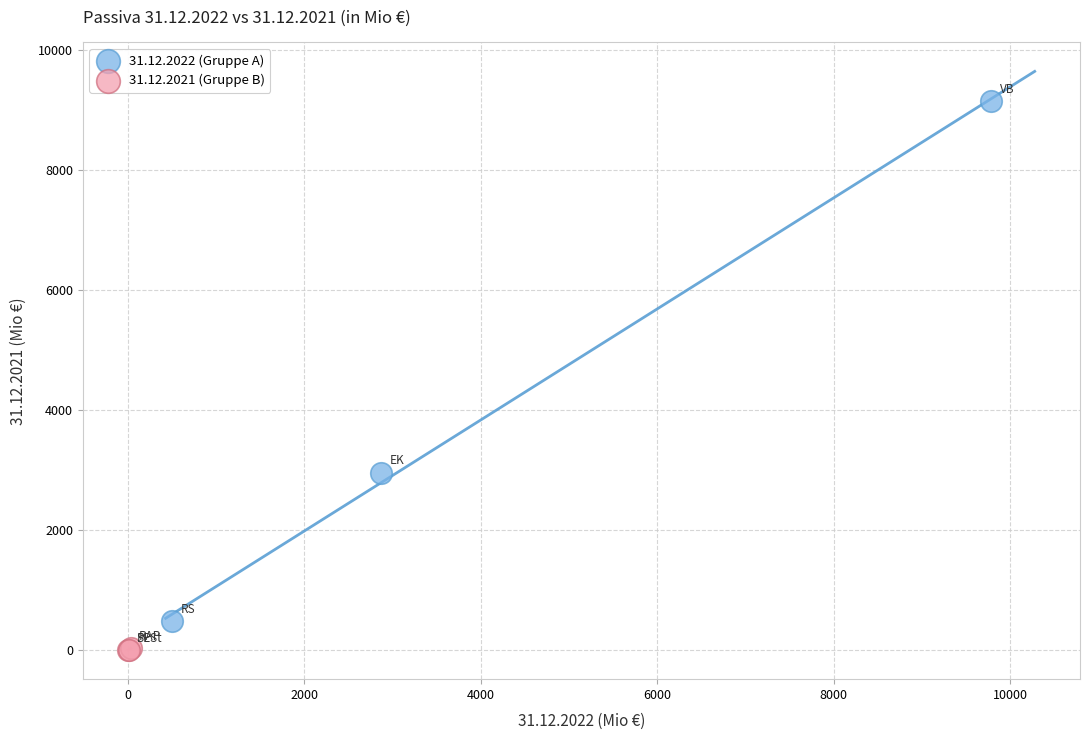

Which series contains the lowest Y value?

31.12.2021 (Gruppe B)